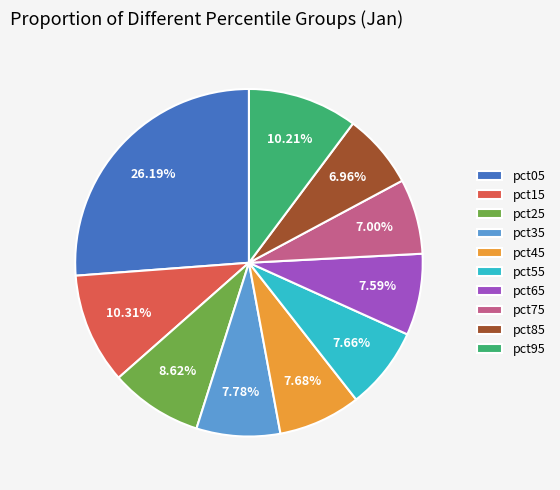

Is there any slice that represents more than half of the pie?

No